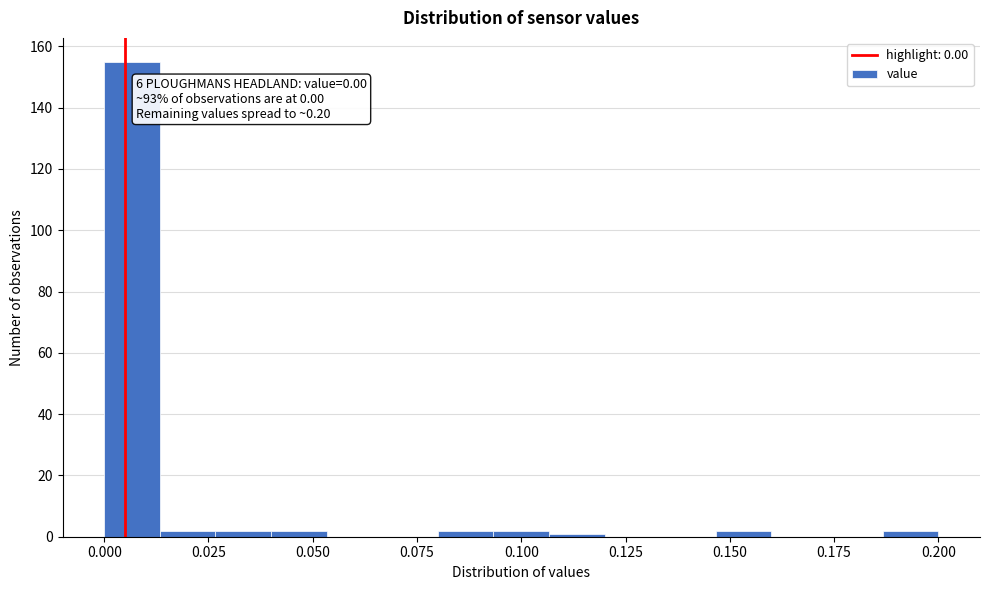

Around what value on the x-axis is the tallest bar? Give the approximate position of its centre, as read against the axis.

0.005